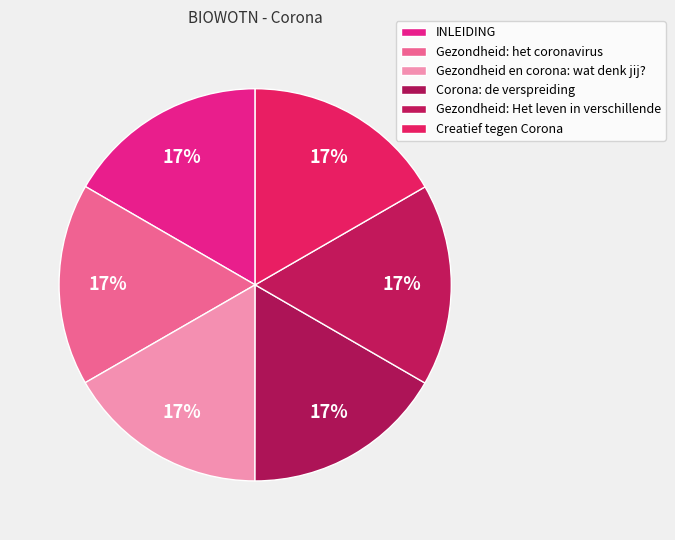

Is it true that Gezondheid en corona: wat denk jij? is 23% of the pie?

False